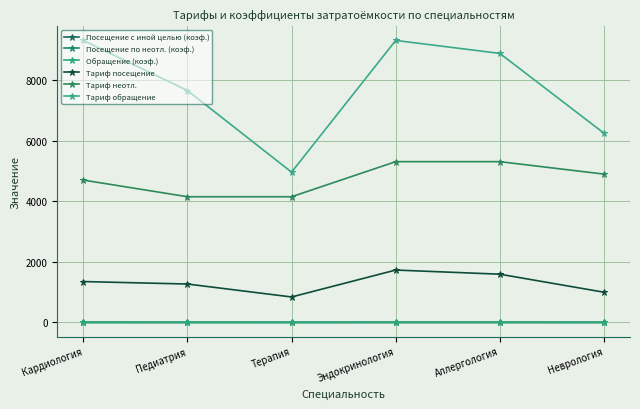

Read the Посещение по неотл. (коэф.) value at Неврология.

1.0